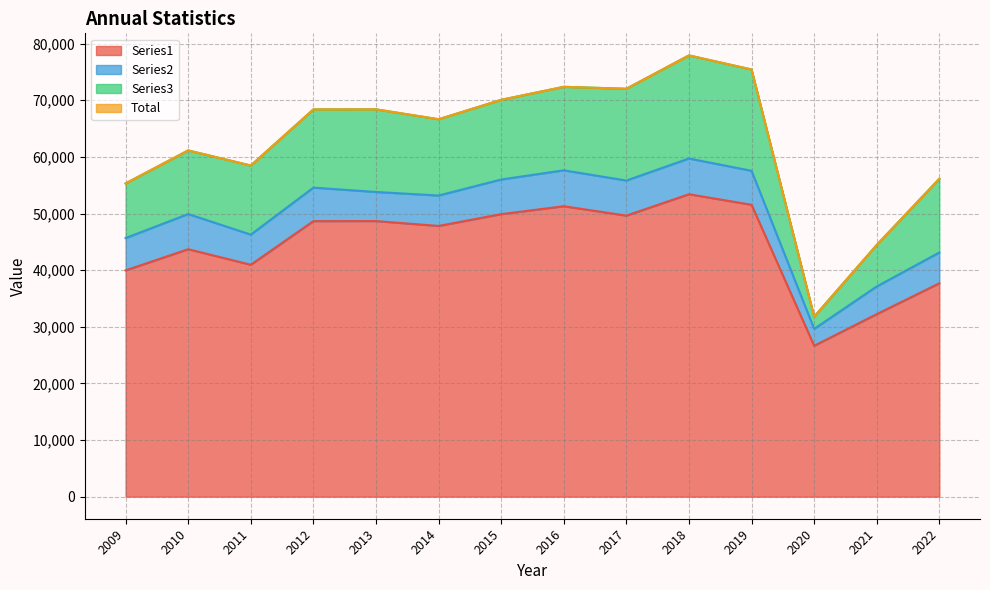

Does the chart have visible grid lines?

Yes